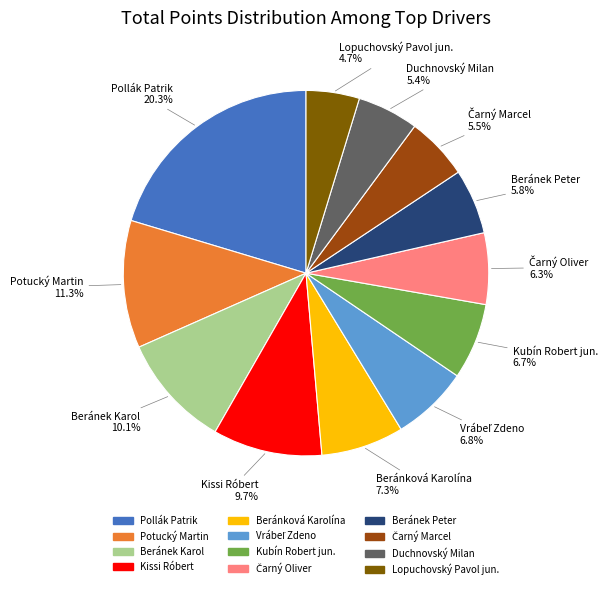

To the nearest percent, what is the average slice percentage?

8%